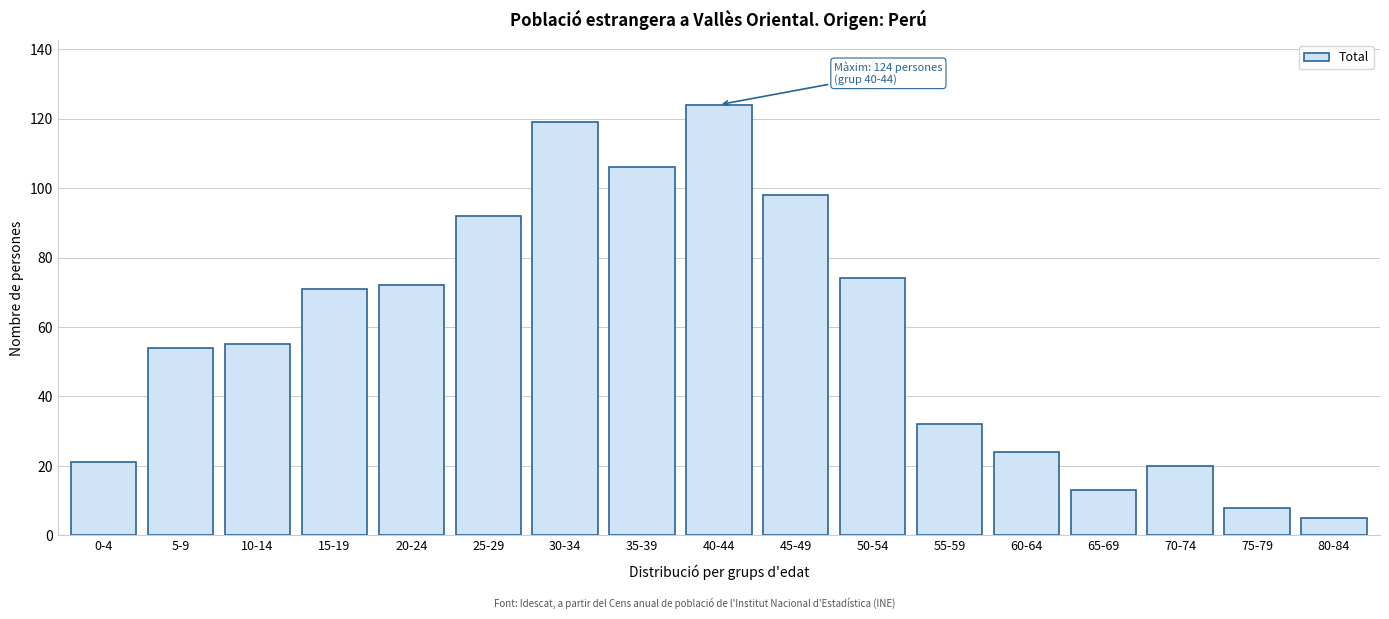

Reading left to right, transcribe all the data shown in this chart.

0-4=21	5-9=54	10-14=55	15-19=71	20-24=72	25-29=92	30-34=119	35-39=106	40-44=124	45-49=98	50-54=74	55-59=32	60-64=24	65-69=13	70-74=20	75-79=8	80-84=5